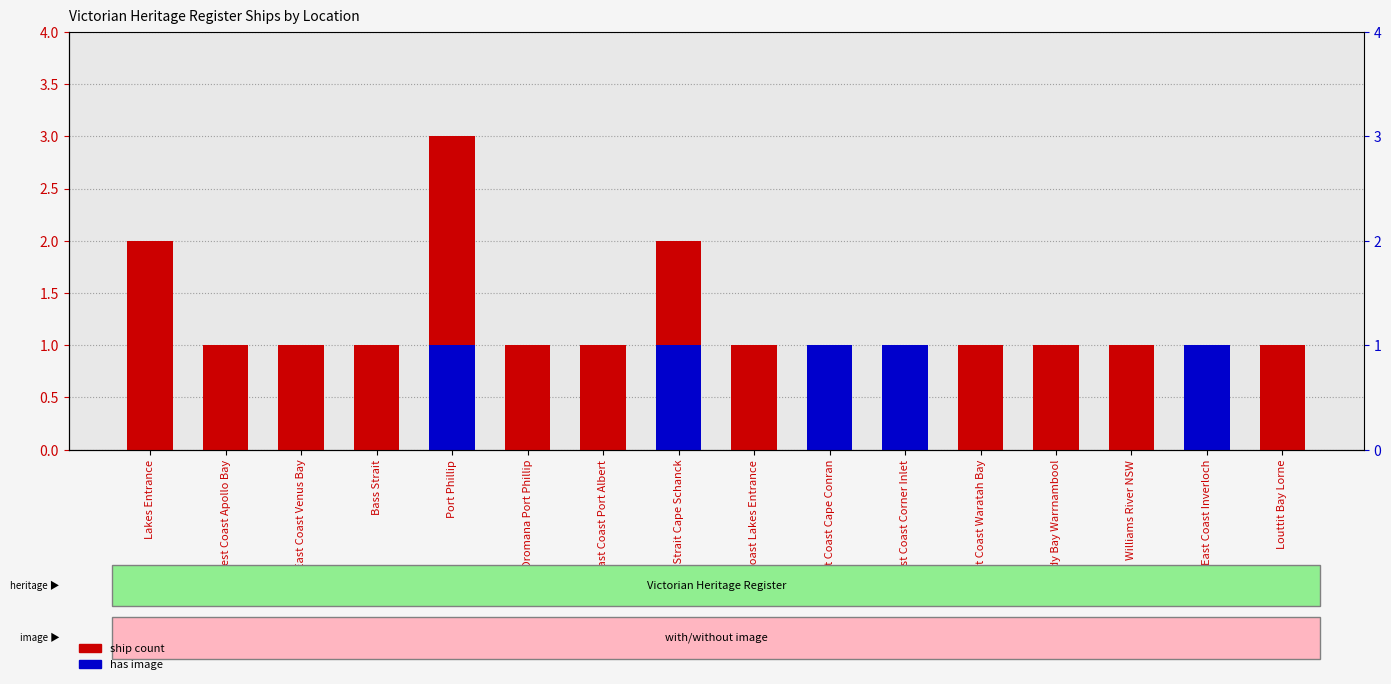

At which label does ship count reach its peak?

Port Phillip